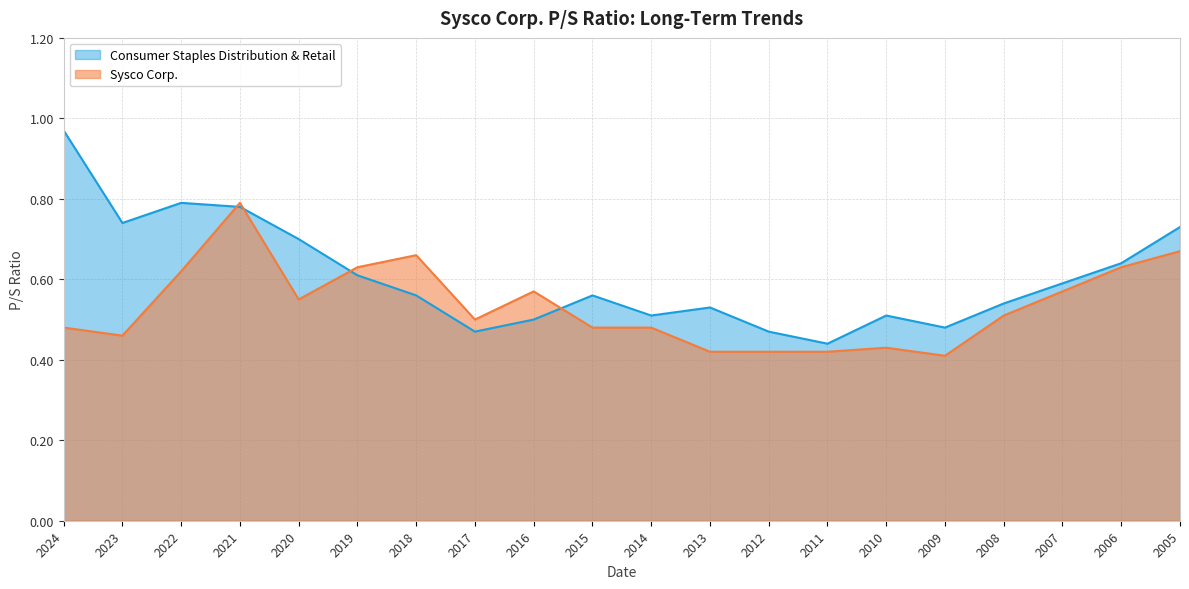

Where is Sysco Corp. nearest to the value 0?

2009